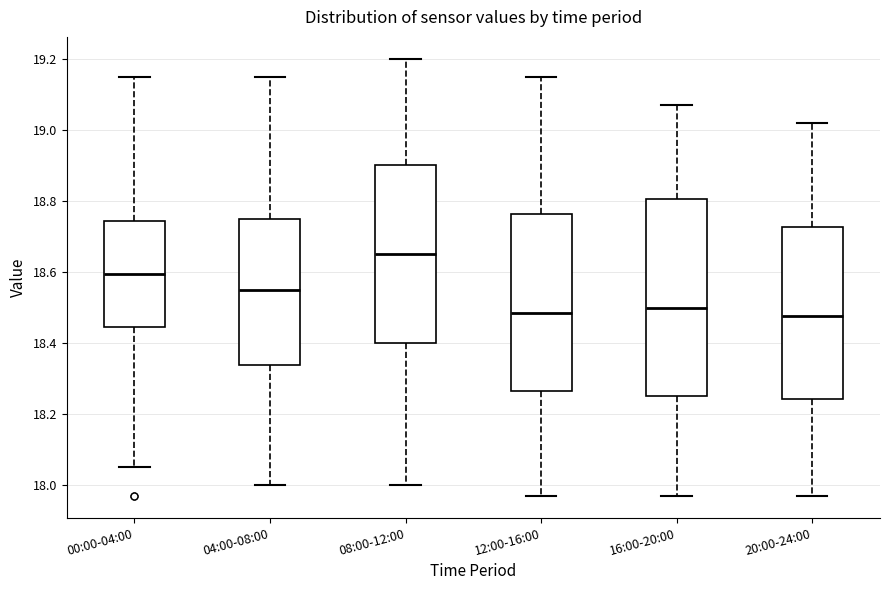

Reading left to right, read every box against the y-axis: the position of its median line, the range the box covers, and the ends of its whiskers. The values are not printed on the chart, so give them approximately, as read against the axis.

00:00-04:00: median 18.60, box 18.44 to 18.74, whiskers 18.06 to 19.16
04:00-08:00: median 18.56, box 18.34 to 18.76, whiskers 18.00 to 19.16
08:00-12:00: median 18.66, box 18.40 to 18.90, whiskers 18.00 to 19.20
12:00-16:00: median 18.48, box 18.26 to 18.76, whiskers 17.98 to 19.16
16:00-20:00: median 18.50, box 18.26 to 18.80, whiskers 17.98 to 19.08
20:00-24:00: median 18.48, box 18.24 to 18.72, whiskers 17.98 to 19.02